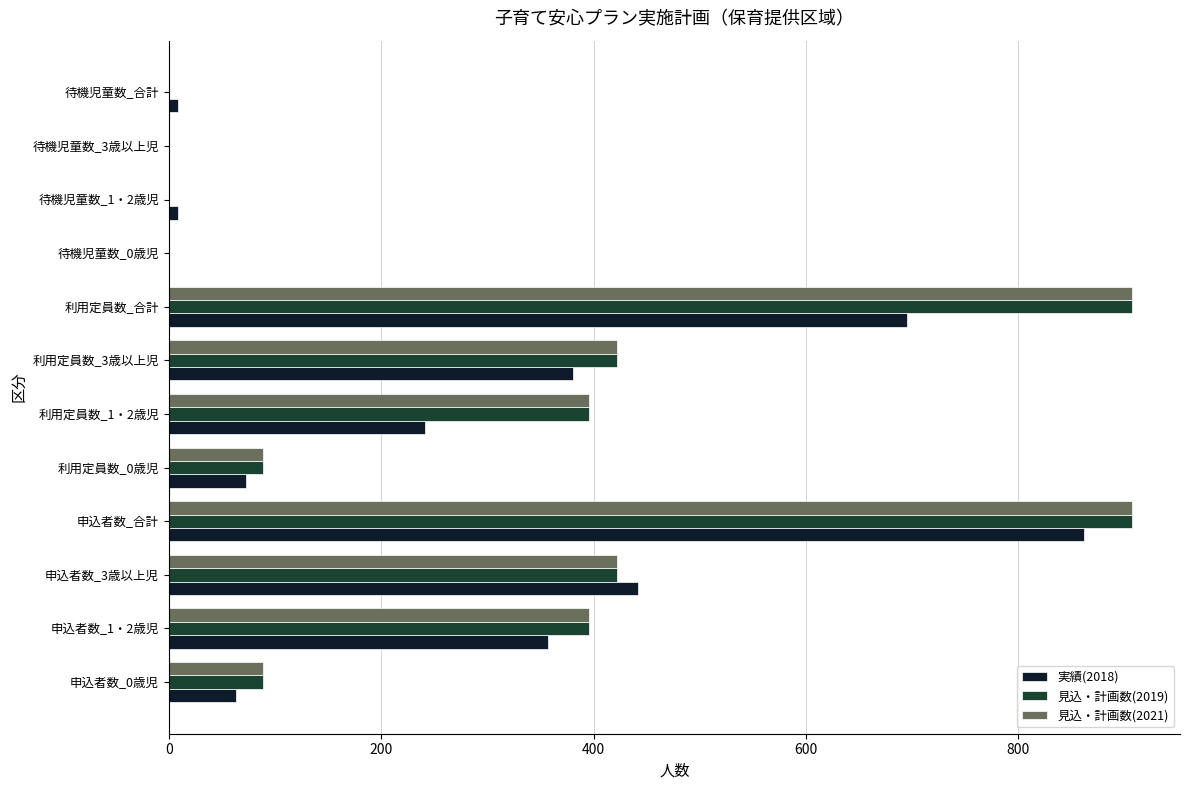

The 実績(2018) series shows 31 at 利用定員数_0歳児. True or false?

False